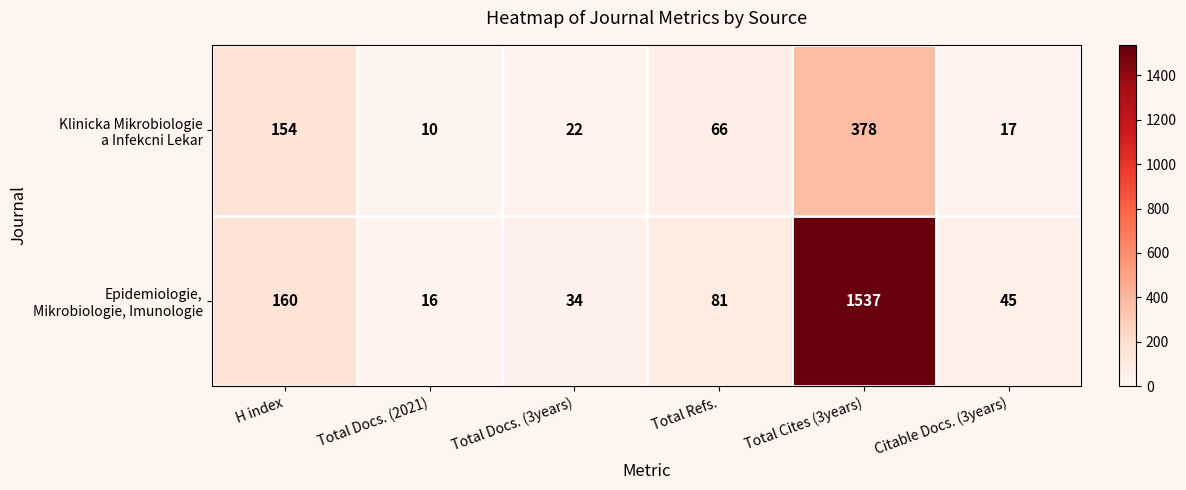

What is the spread (max minus min) of values at Total Docs. (3years)?

12